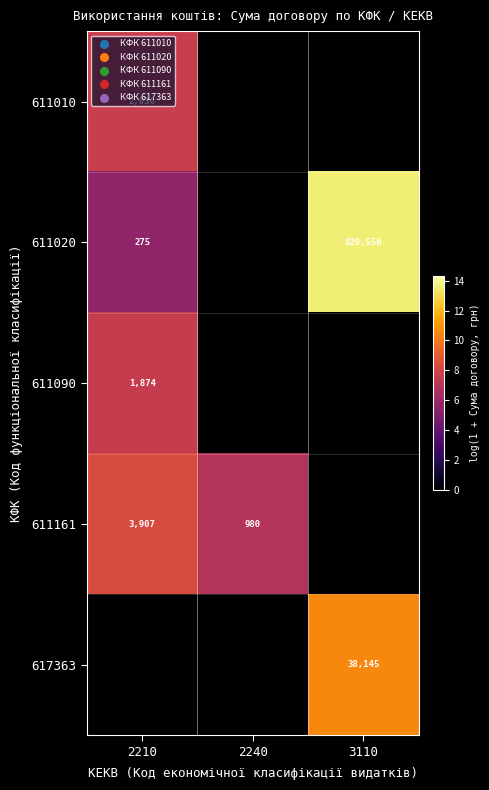

At how many categories does at least one series exceed 13?

1